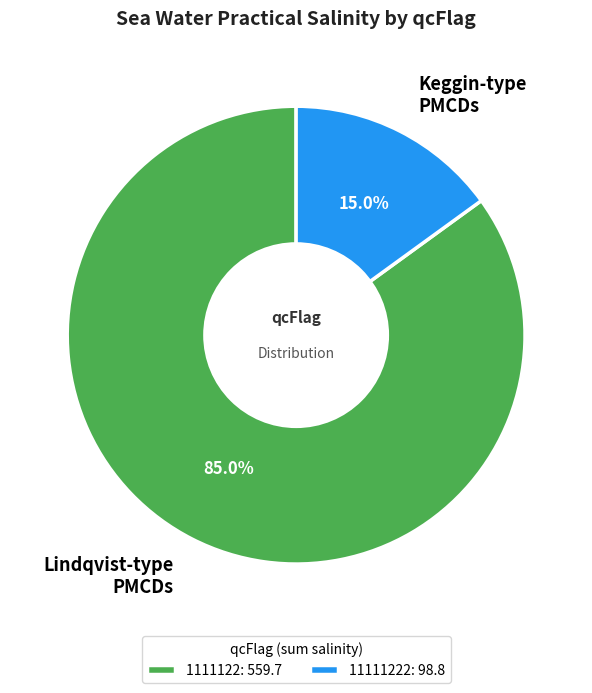

Is there any slice that represents more than half of the pie?

Yes